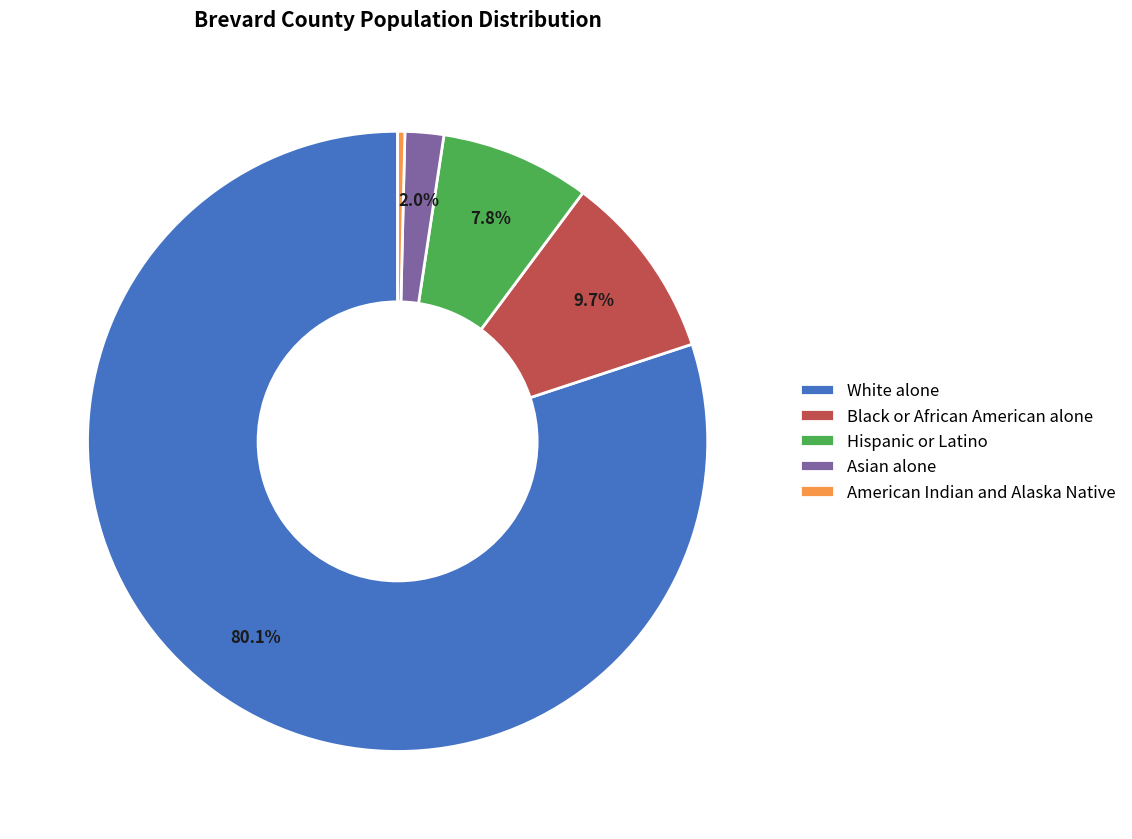

The Black or African American alone slice represents 16% of the pie. True or false?

False